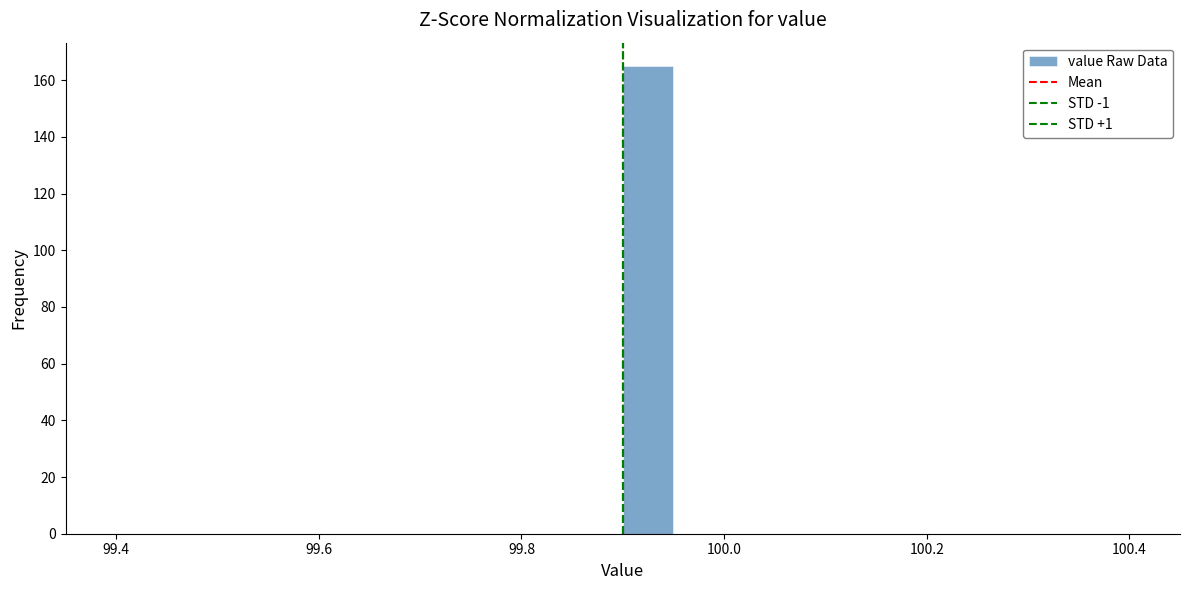

Around what value on the x-axis is the tallest bar? Give the approximate position of its centre, as read against the axis.

99.92